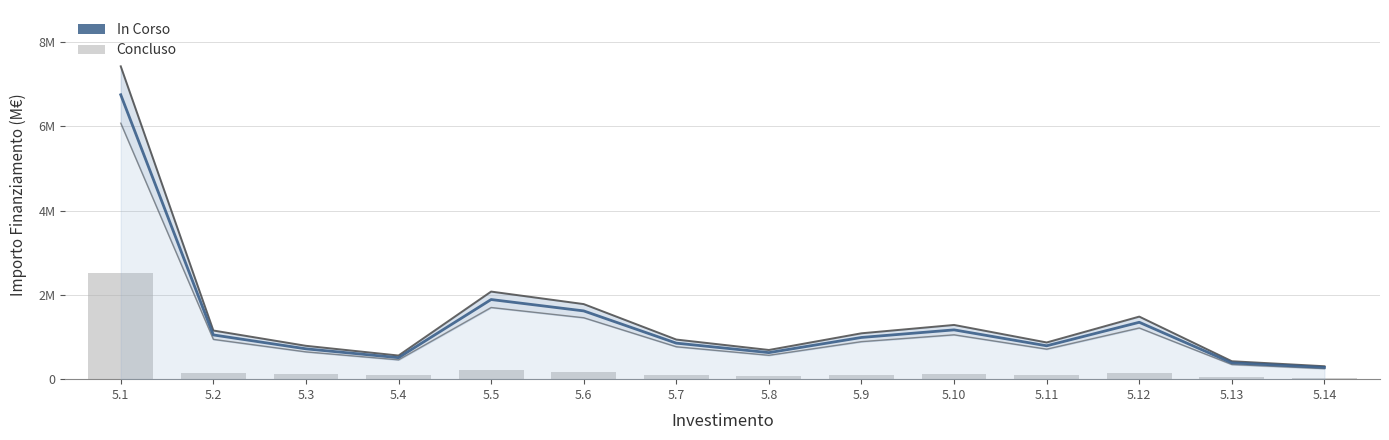

Which series has the largest total across all categories?

In Corso